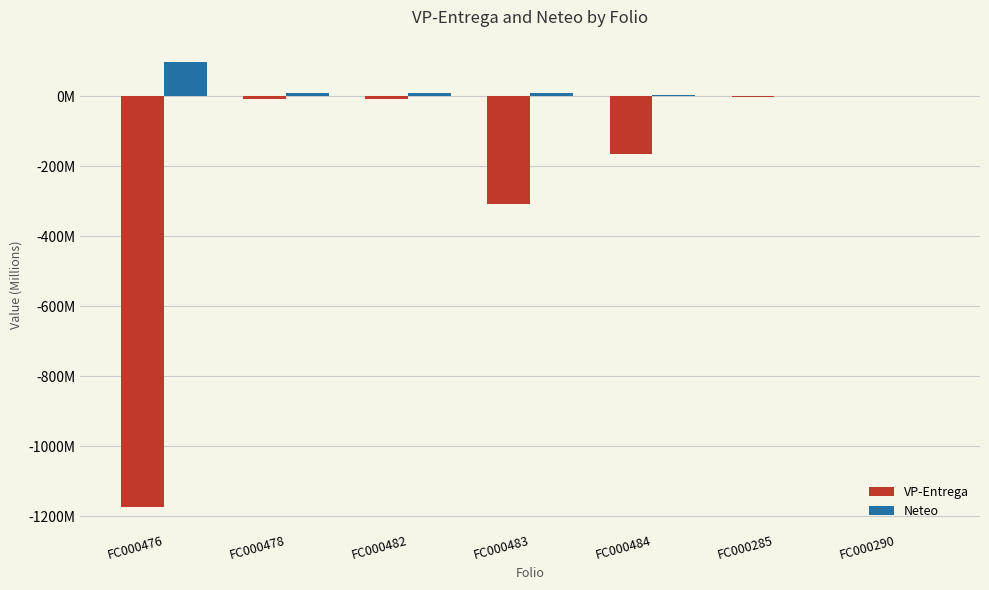

List the series in order of their overall mean, lowest first.

VP-Entrega, Neteo